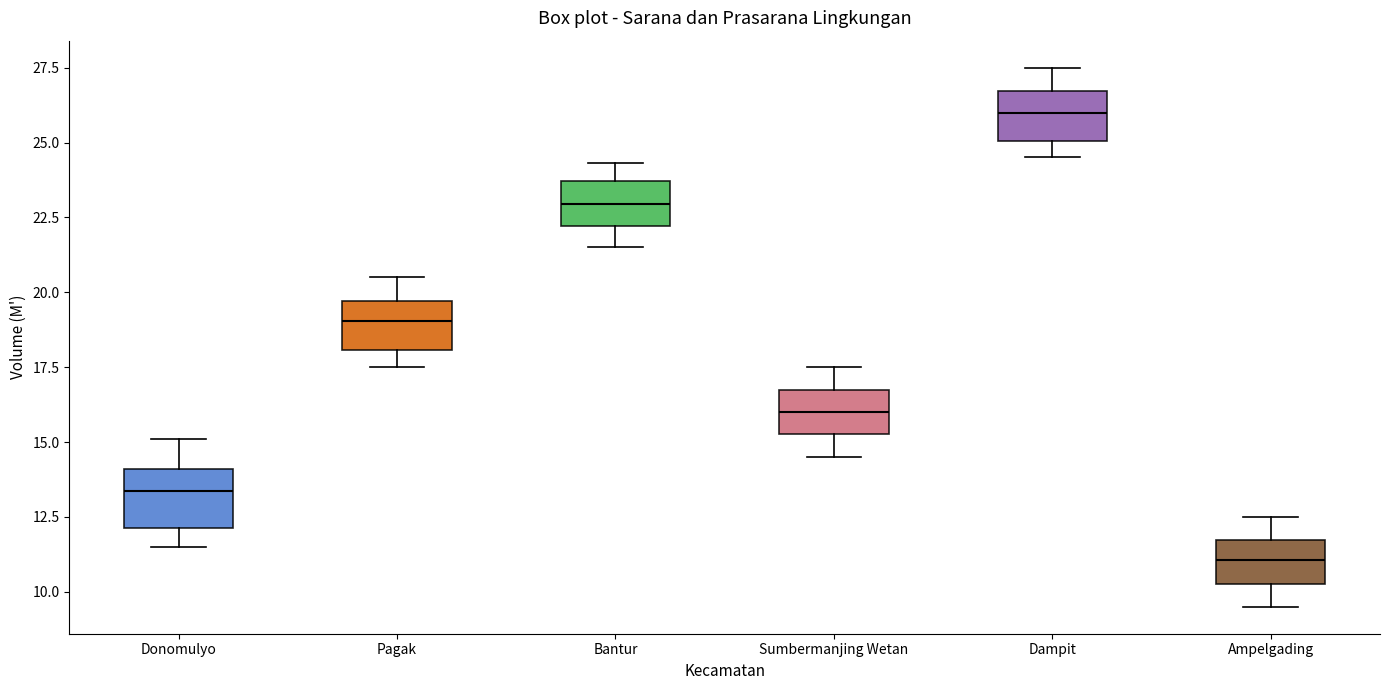

Reading left to right, transcribe this box plot: for each box, give where its median line is, the range the box spans, and where its two whiskers end, as read against the y-axis. The values are not printed on the chart, so give them approximately, as read against the axis.

Donomulyo: median 13.5, box 12.0 to 14.0, whiskers 11.5 to 15.0
Pagak: median 19.0, box 18.0 to 19.5, whiskers 17.5 to 20.5
Bantur: median 23.0, box 22.0 to 23.5, whiskers 21.5 to 24.5
Sumbermanjing Wetan: median 16.0, box 15.5 to 16.5, whiskers 14.5 to 17.5
Dampit: median 26.0, box 25.0 to 26.5, whiskers 24.5 to 27.5
Ampelgading: median 11.0, box 10.5 to 11.5, whiskers 9.5 to 12.5